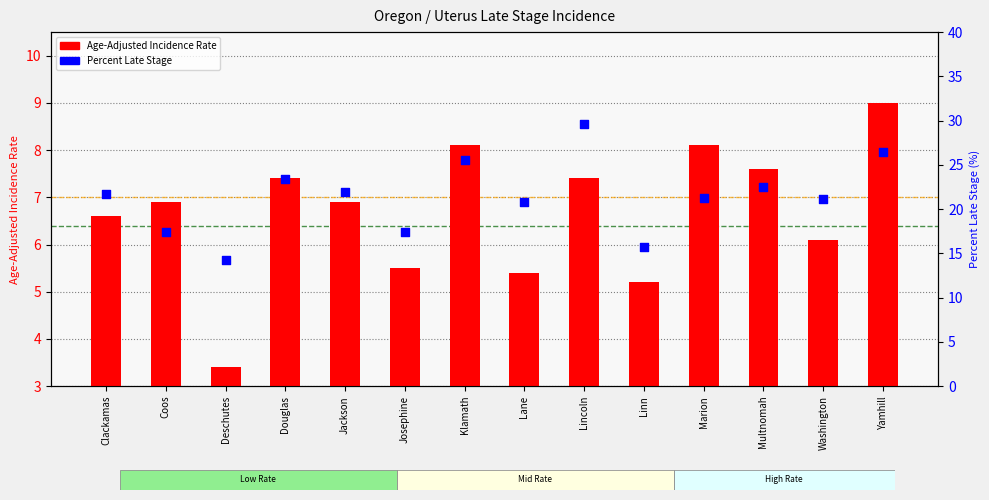

At which category is the sum across all series the highest?

Lincoln